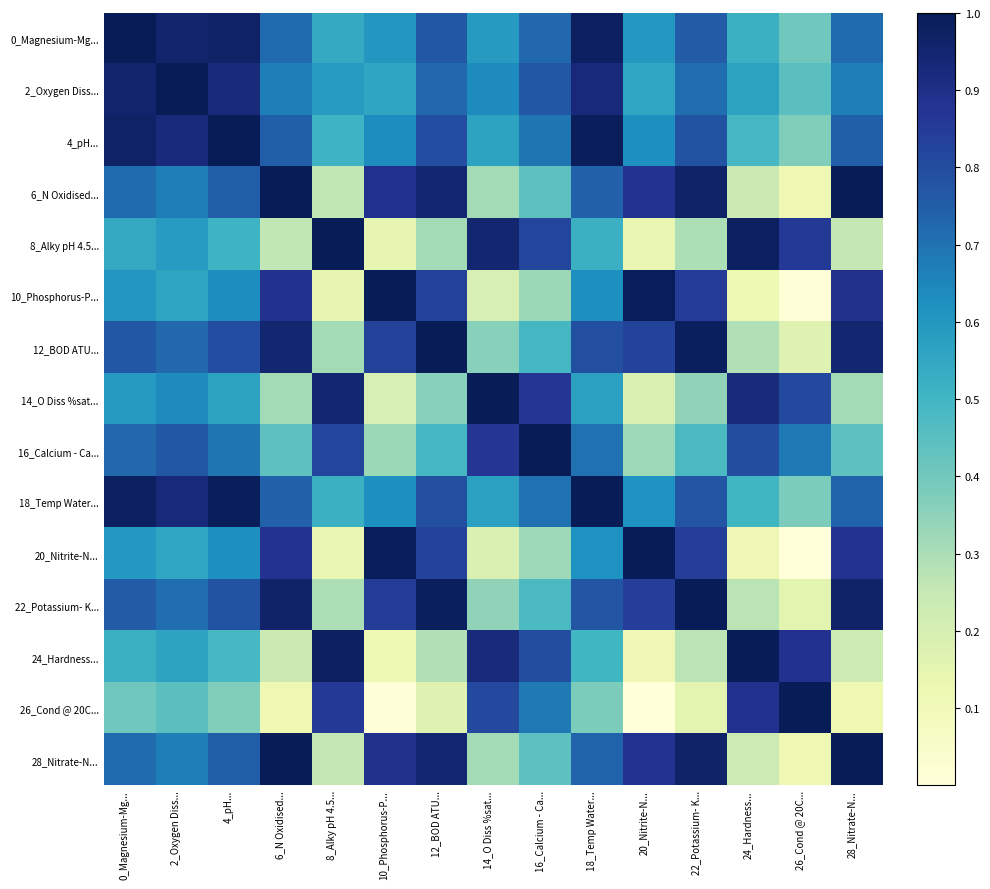

At which category does the chart reach its minimum across all series?

26_Cond @ 20C...